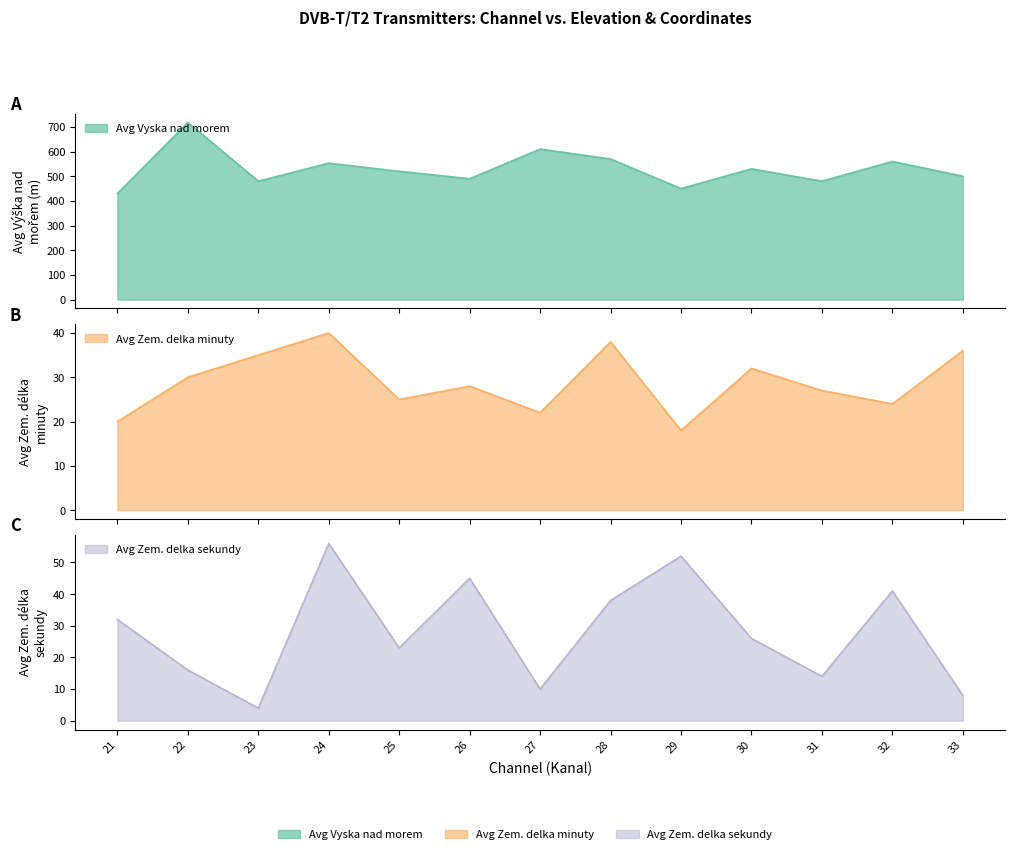

What are all the series names shown in the legend?

Avg Vyska nad morem, Avg Zem. delka minuty, Avg Zem. delka sekundy